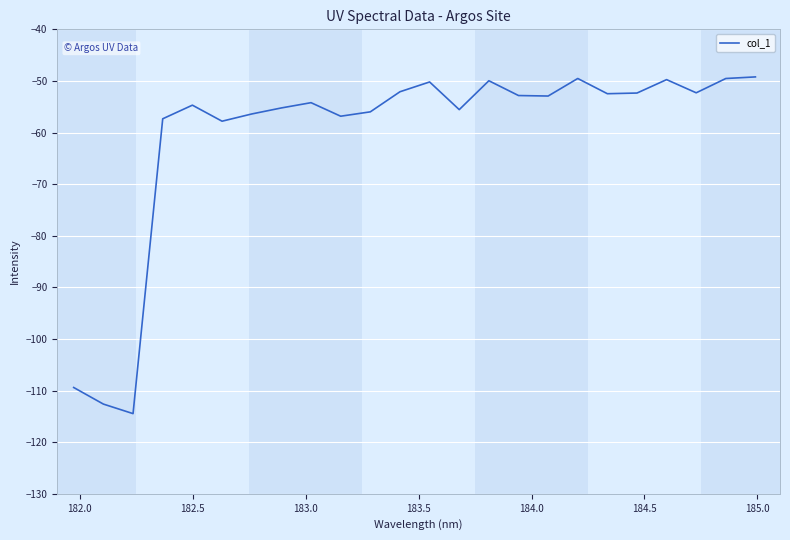

What is the minimum value shown in the chart?

-114.5